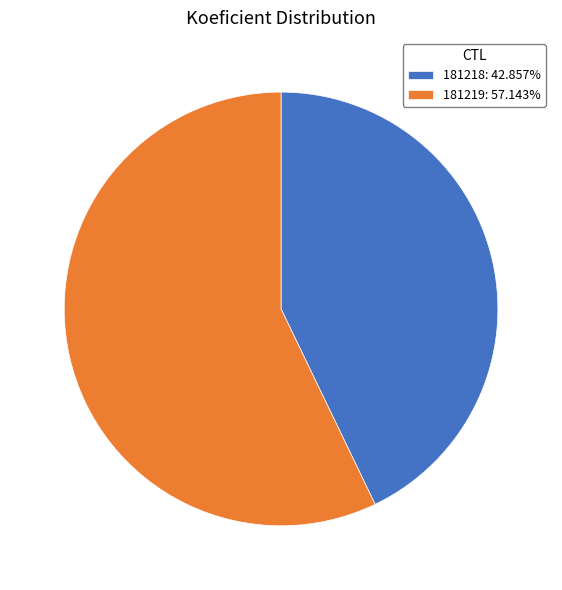

How many slices are in this pie chart?

2